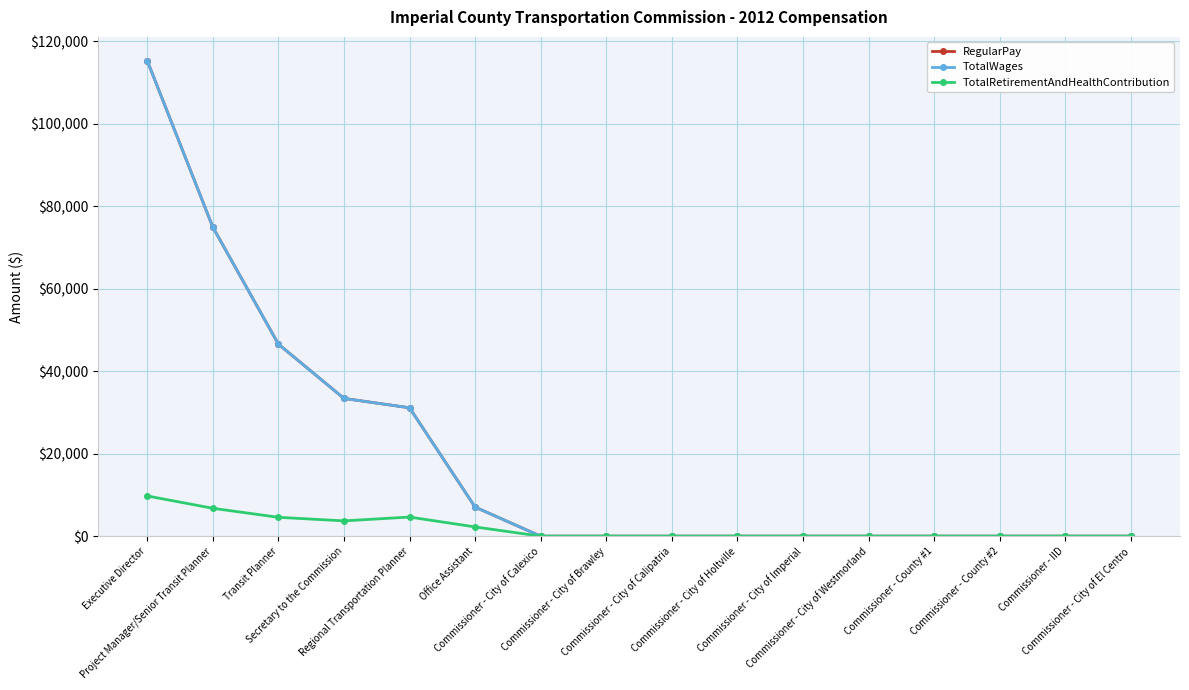

True or false: RegularPay and TotalRetirementAndHealthContribution cross at least once.

False